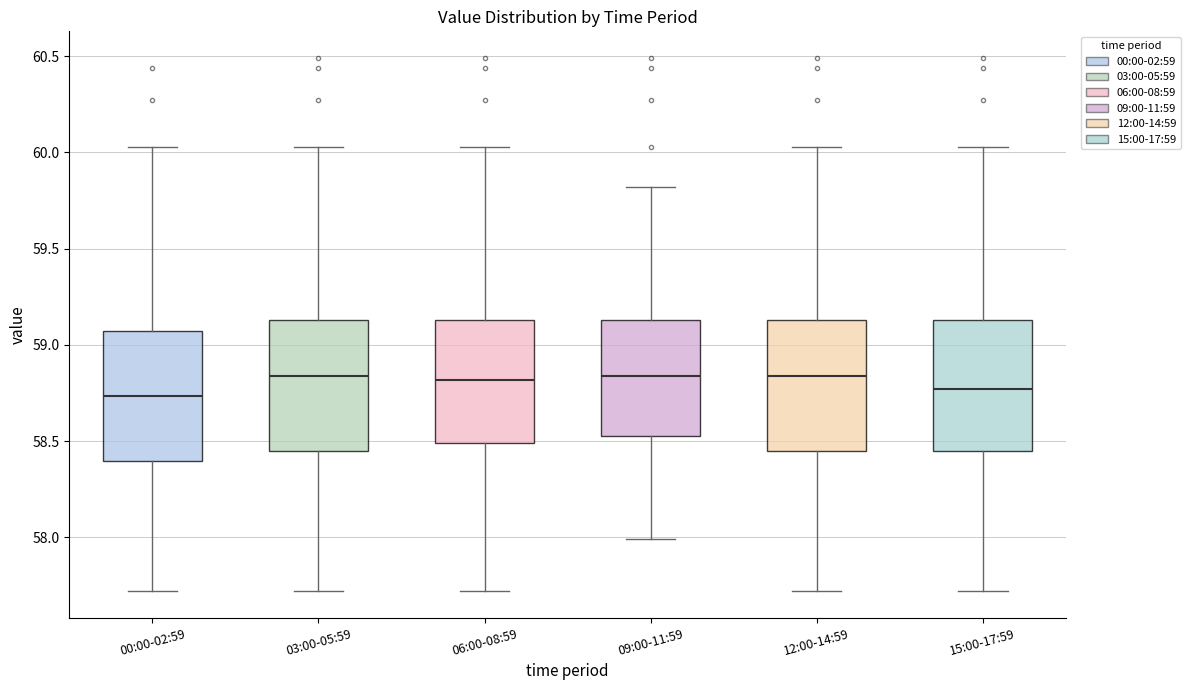

Where does the median line of the box for 06:00-08:59 sit on the y-axis? The values are not printed on the chart, so give them approximately, as read against the axis.

58.80